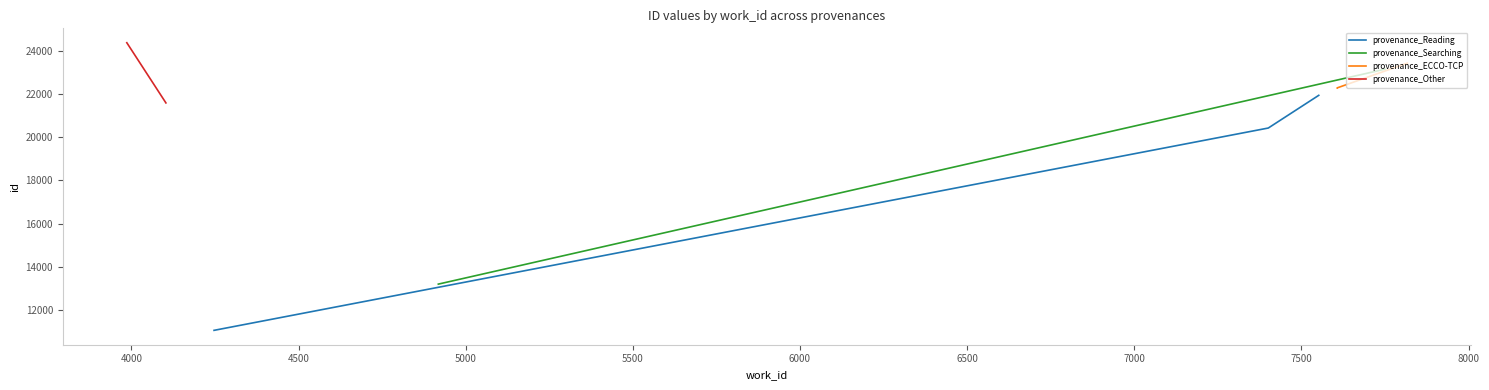

What is the minimum value for provenance_Reading?

11055